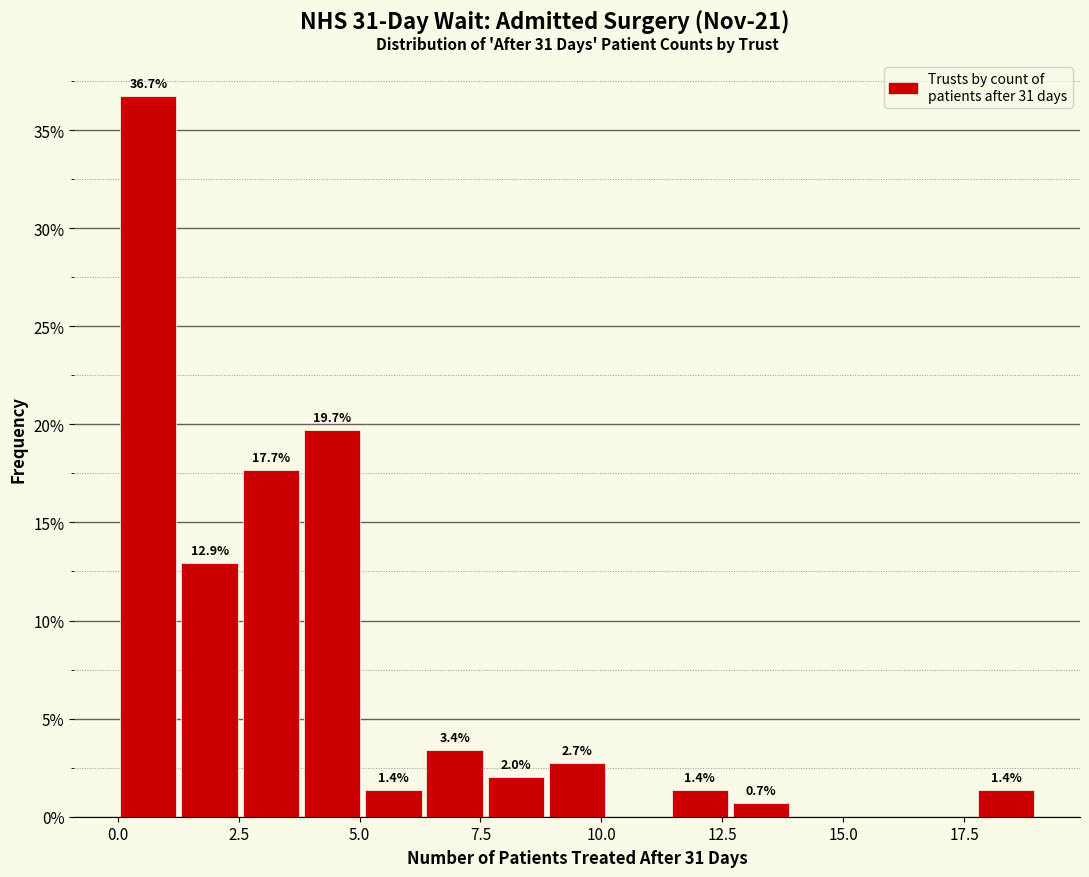

Around what value on the x-axis is the tallest bar? Give the approximate position of its centre, as read against the axis.

0.5